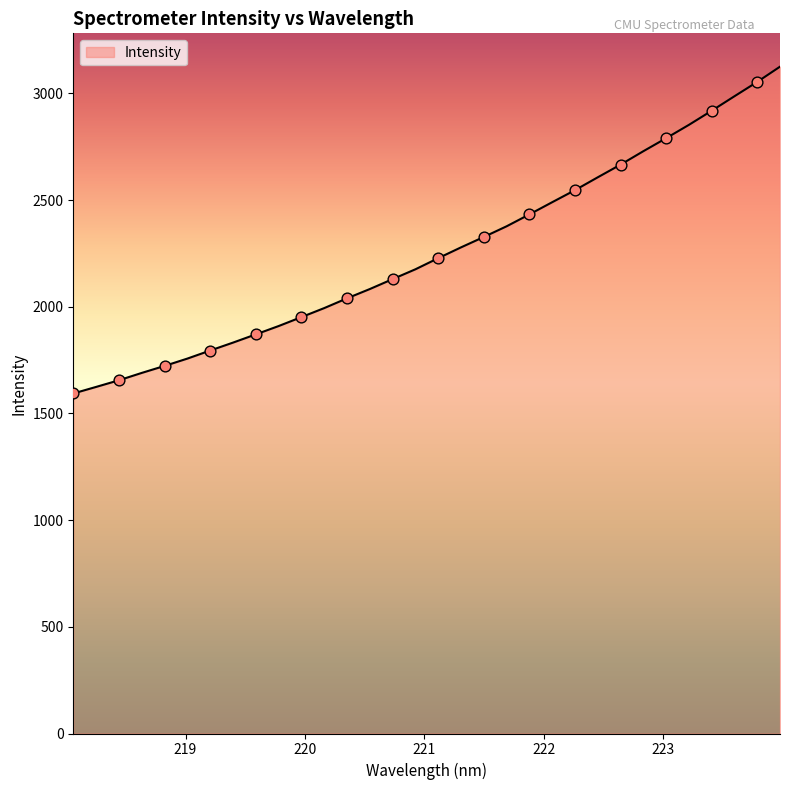

What is the difference between the maximum and minimum values?

1531.7